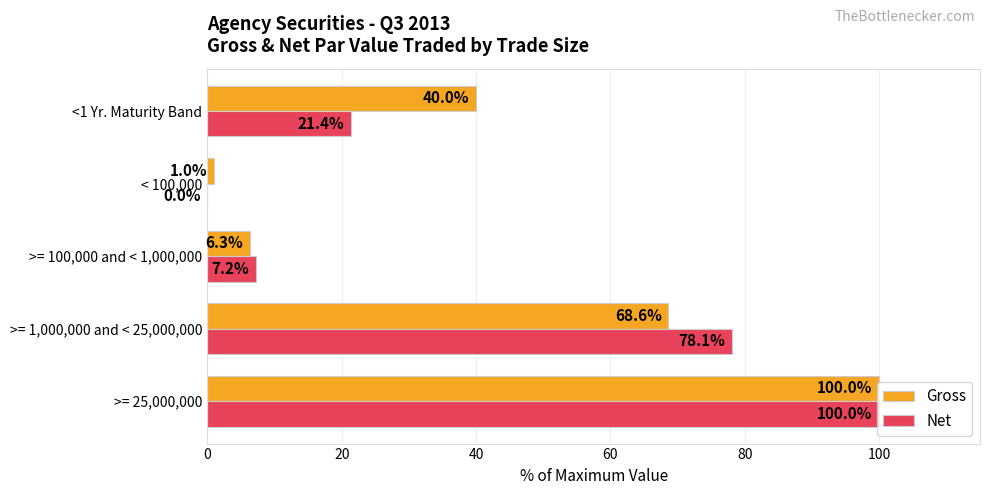

Between >= 25,000,000 and >= 1,000,000 and < 25,000,000, which series saw the biggest shift?

Gross